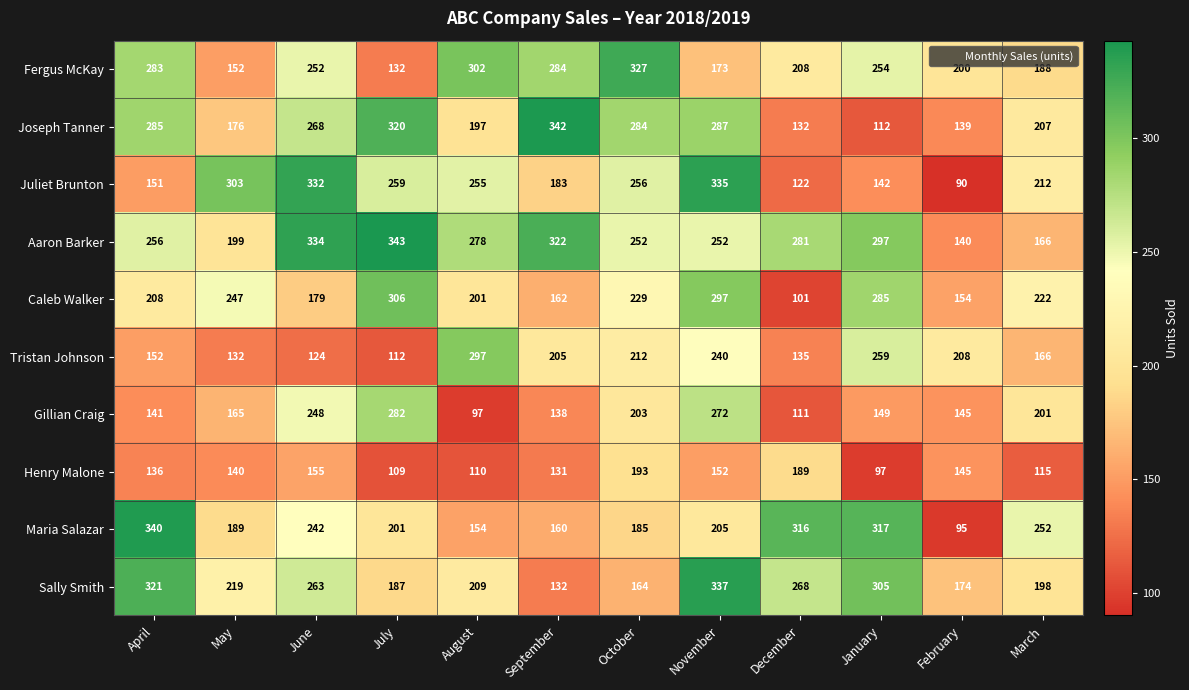

What is the difference between the highest and lowest values at June?

210